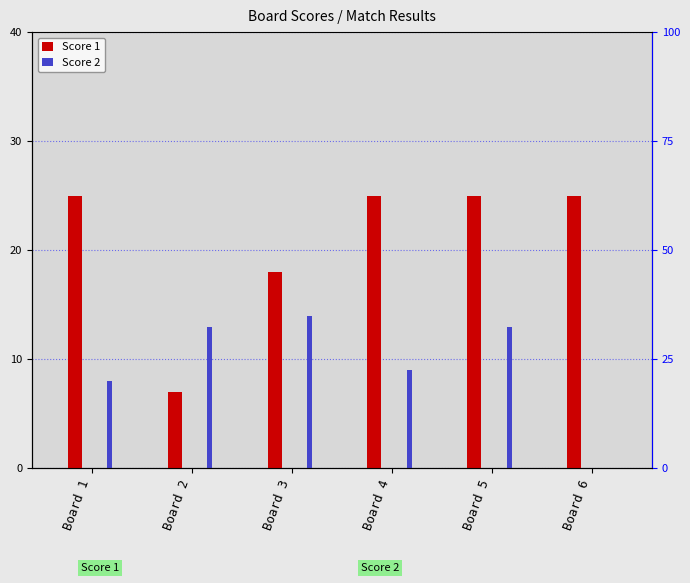

At which label is Score 1 closest to 16?

Board 3